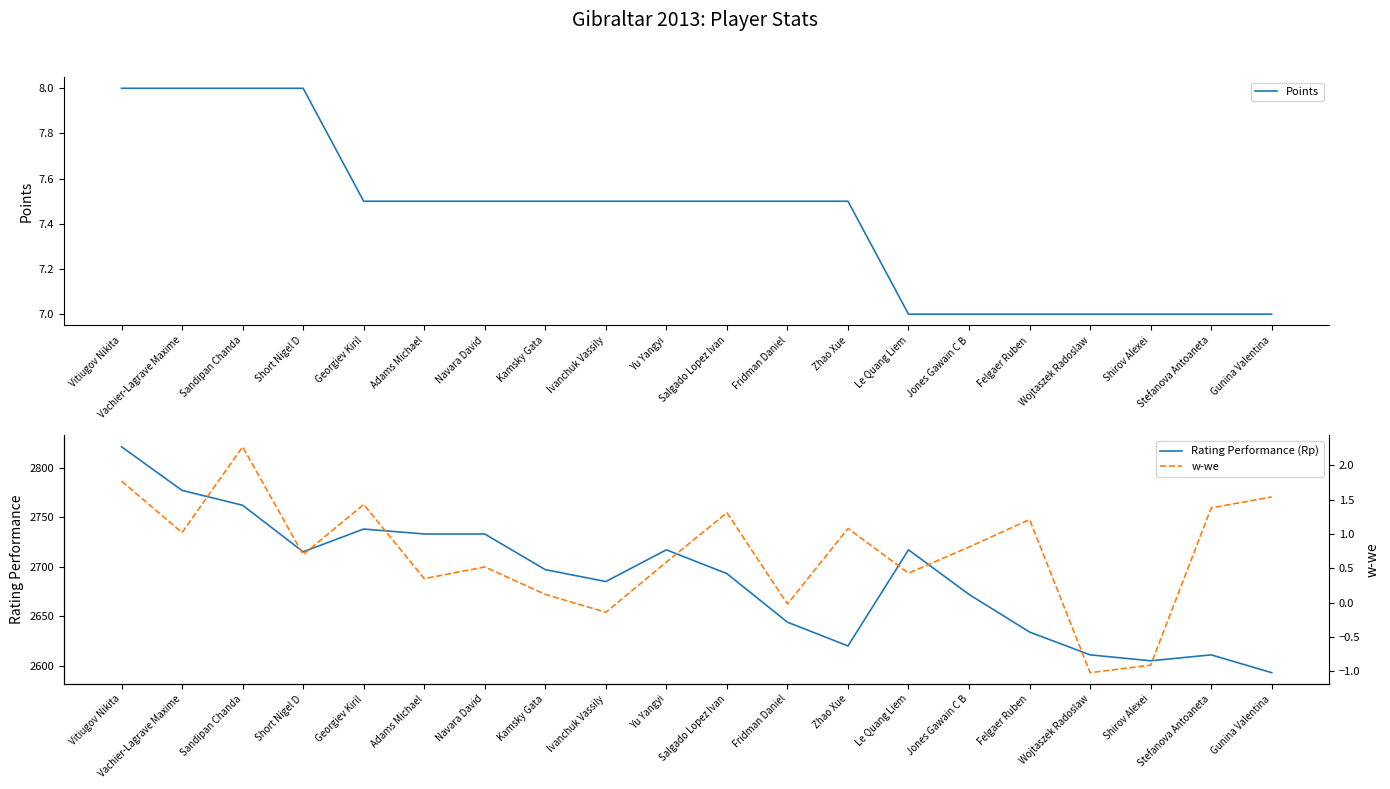

Reading left to right, transcribe all the data shown in this chart.

Points: 8.0	8.0	8.0	8.0	7.5	7.5	7.5	7.5	7.5	7.5	7.5	7.5	7.5	7.0	7.0	7.0	7.0	7.0	7.0	7.0
Rating Performance (Rp): 2821.0	2777.0	2762.0	2715.0	2738.0	2733.0	2733.0	2697.0	2685.0	2717.0	2693.0	2644.0	2620.0	2717.0	2672.0	2634.0	2611.0	2605.0	2611.0	2593.0
w-we: 1.8	1.0	2.3	0.7	1.4	0.3	0.5	0.1	-0.1	0.6	1.3	-0.0	1.1	0.4	0.8	1.2	-1.0	-0.9	1.4	1.5